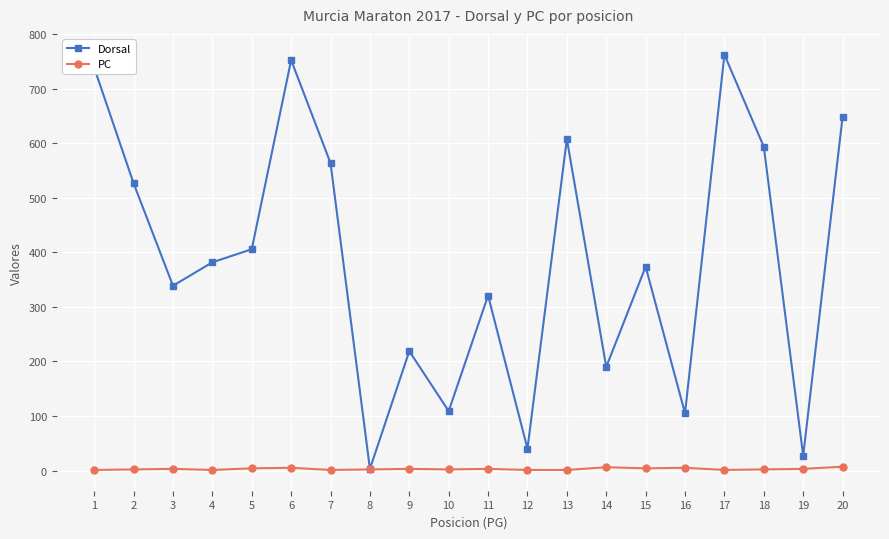

At which label does Dorsal reach its peak?

17